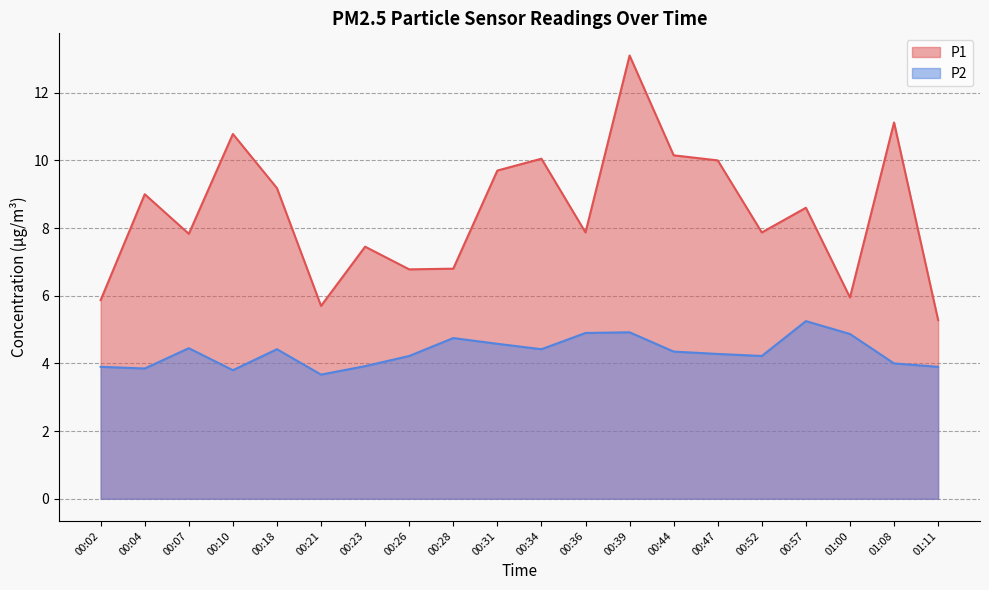

True or false: P1 and P2 cross at least once.

False